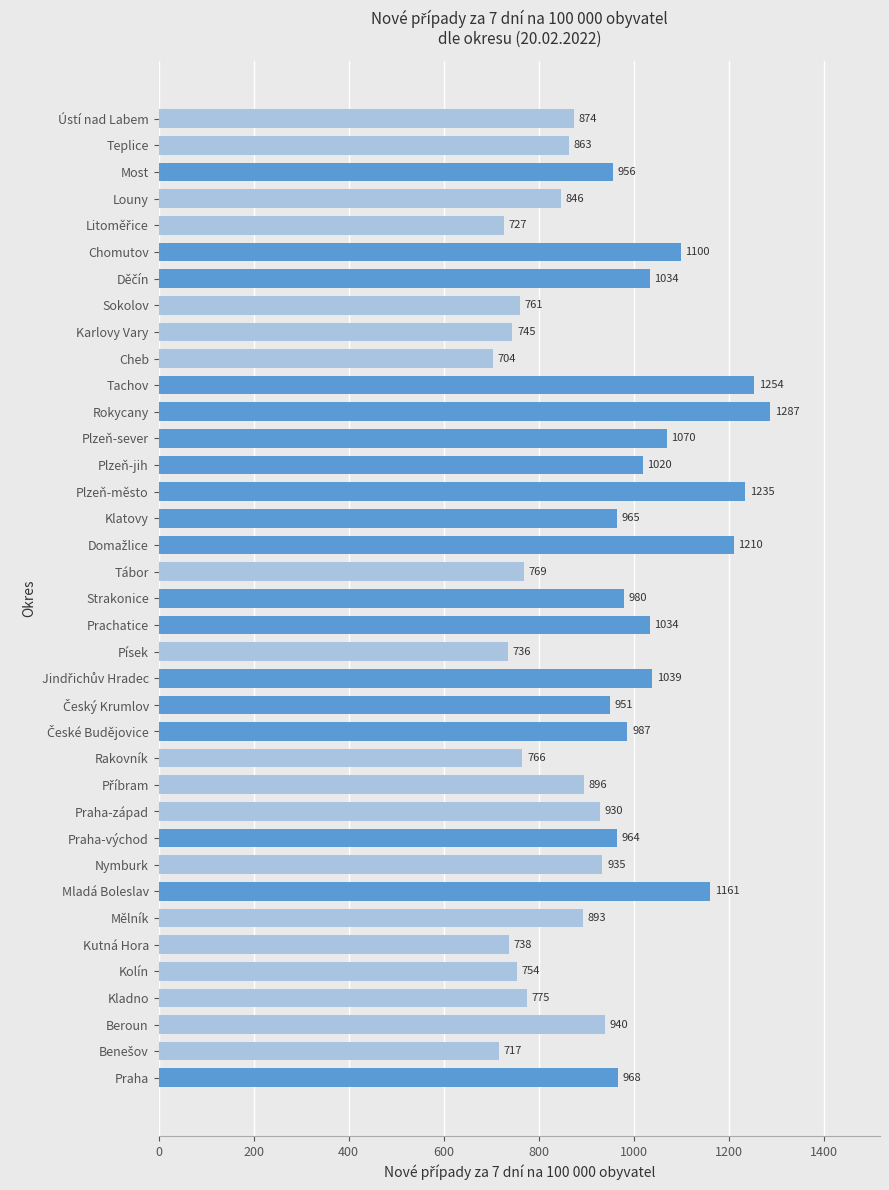

Approximately how many times larger is the value at Teplice compared to Most?

0.9